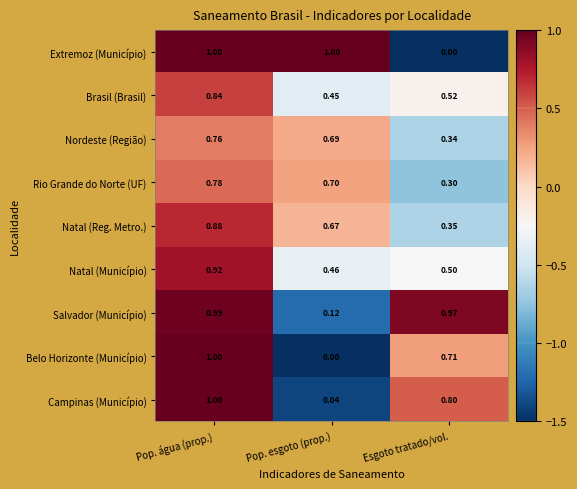

Count the number of categories in the chart.

3